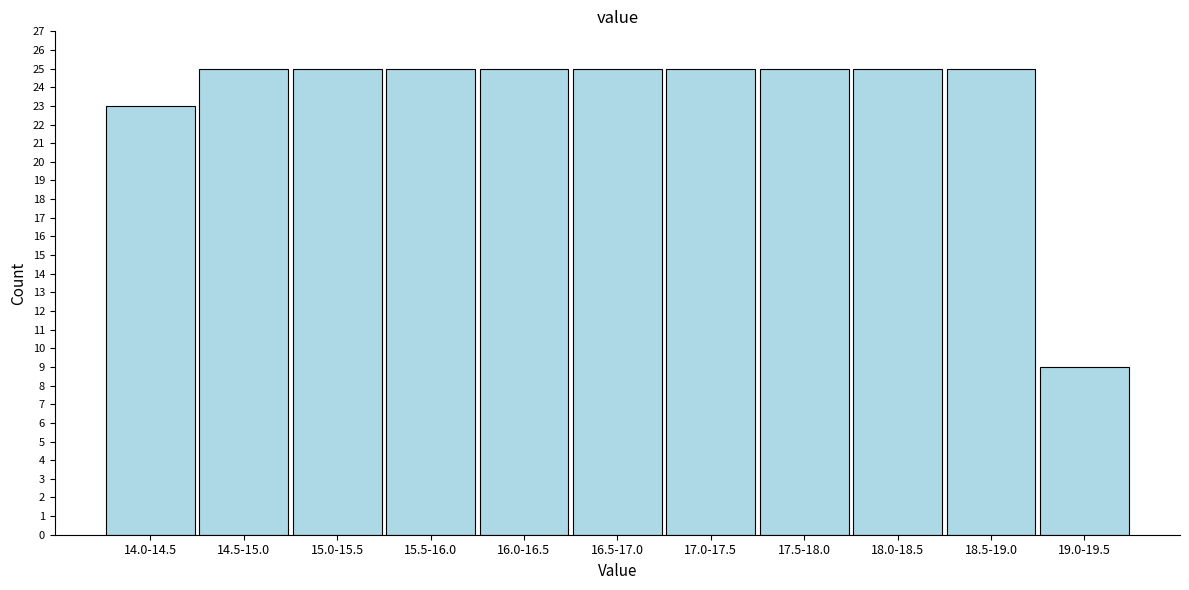

Reading left to right, what are all the values shown in this chart?

23	25	25	25	25	25	25	25	25	25	9